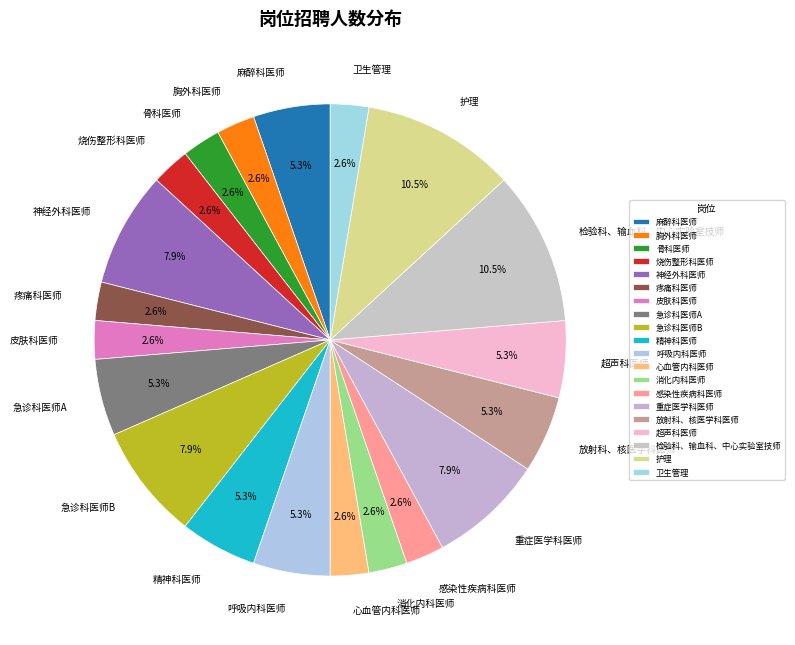

Is the sum of 超声科医师 and 呼吸内科医师 greater than half?

No